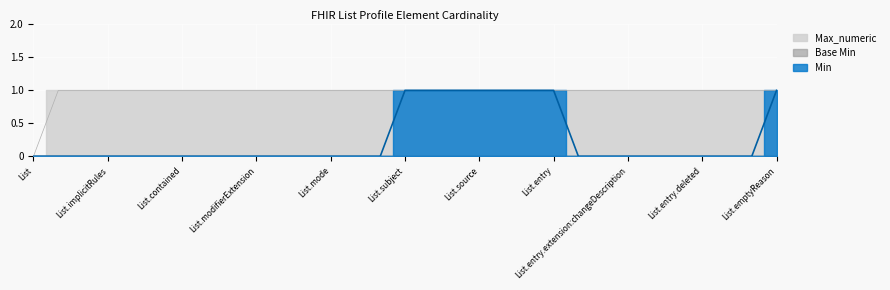

What is the difference between the highest and lowest values at List.entry.item?

1